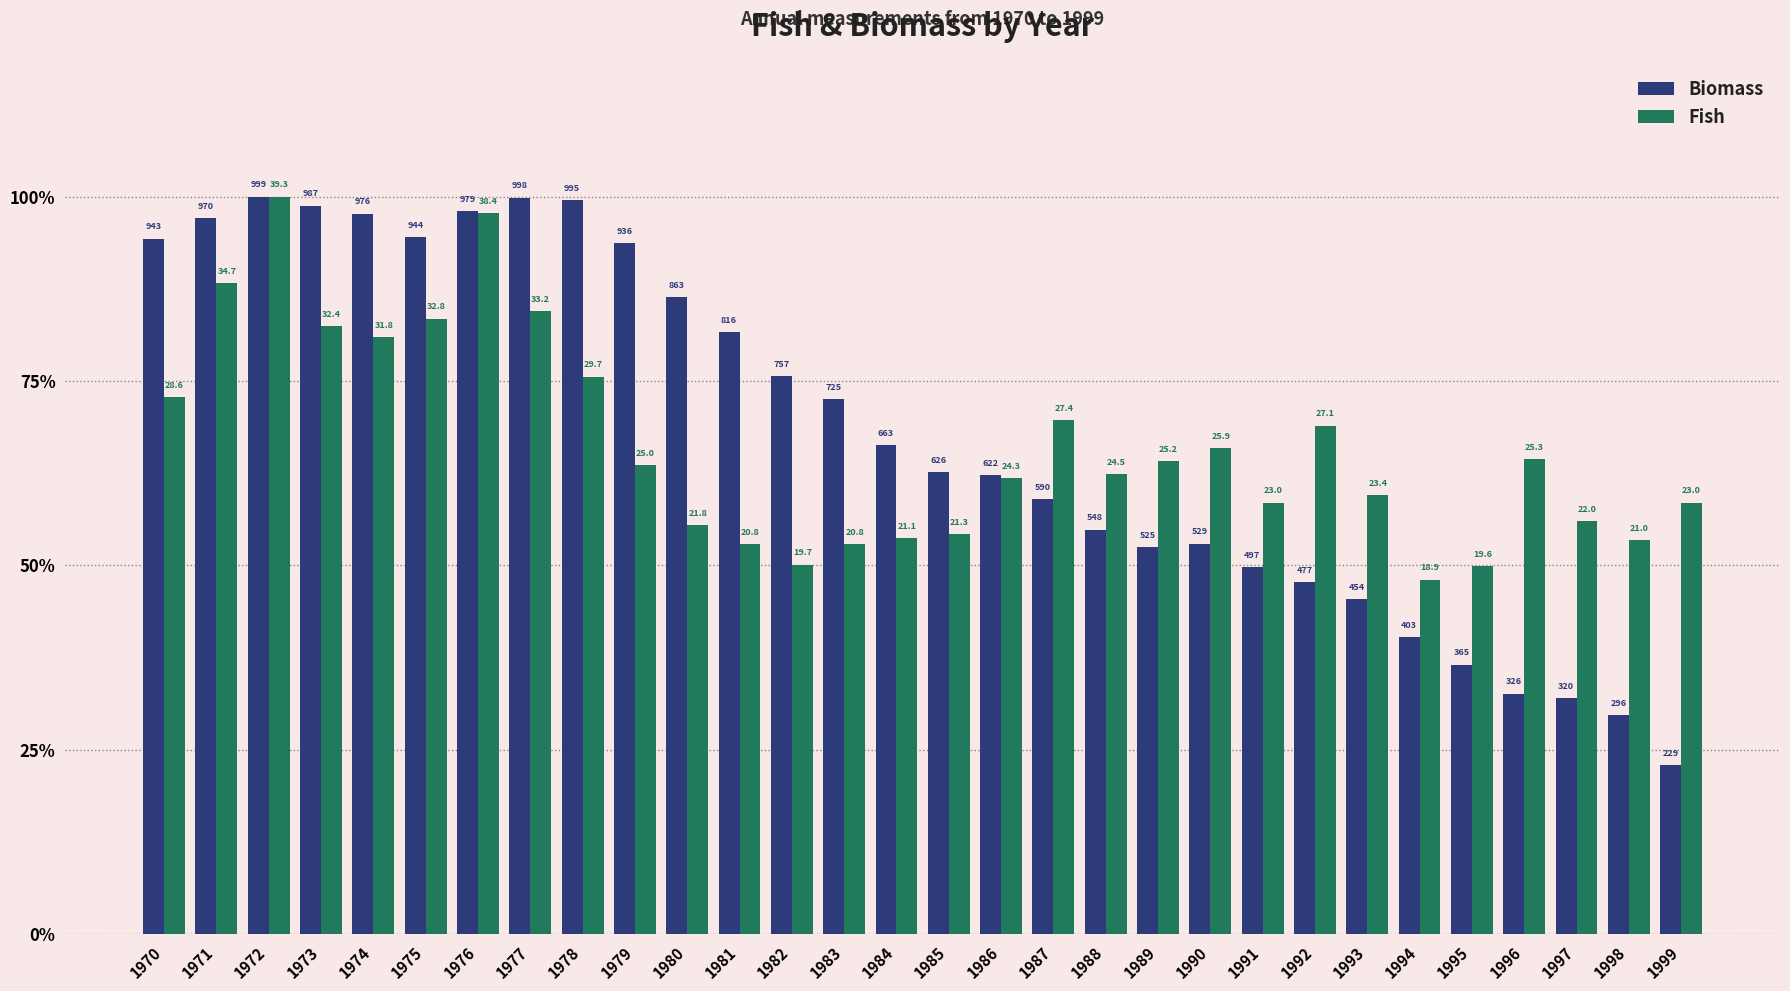

What is the approximate value of Fish at 1996?

0.6